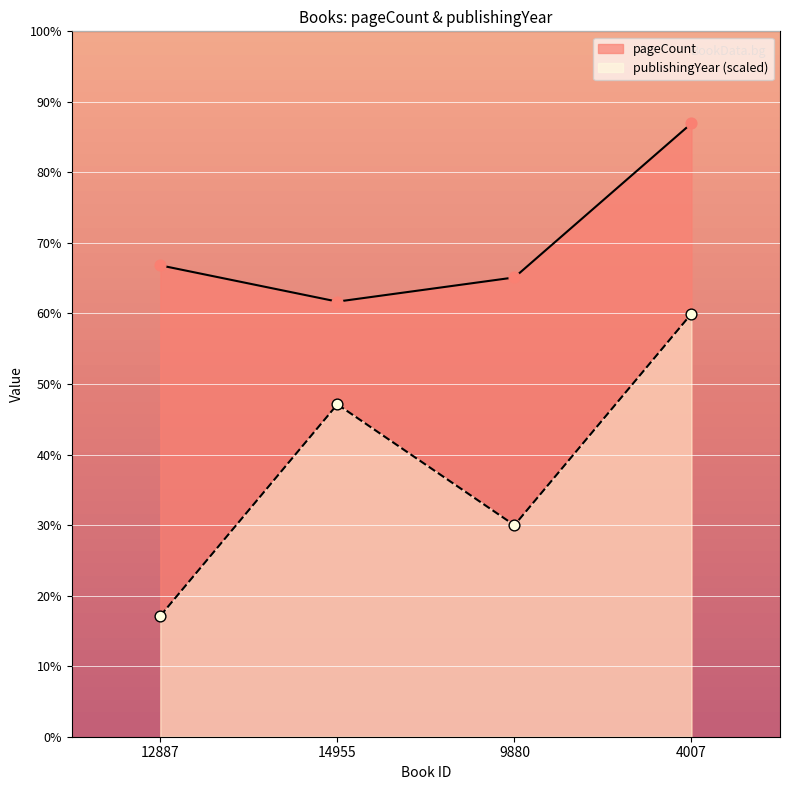

Which series has the widest spread of Y values?

publishingYear